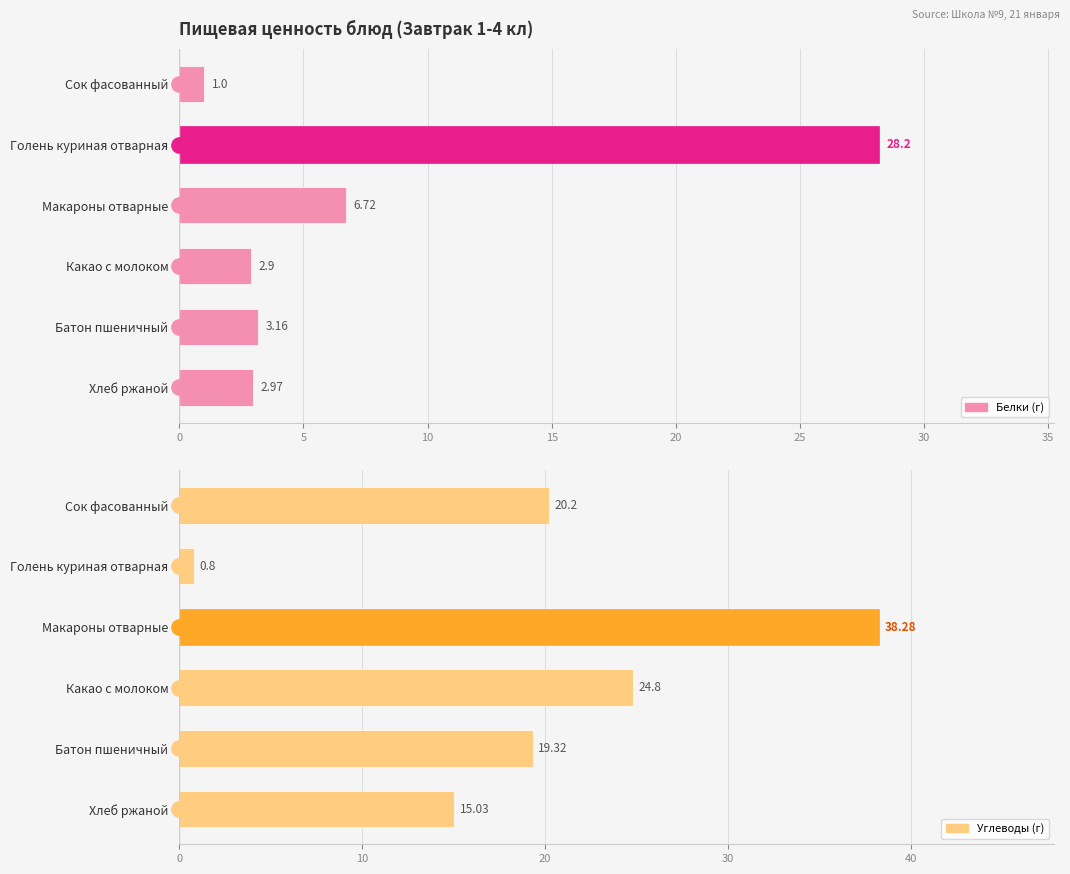

What is the value of the Углеводы bar at the 2nd from the left?

0.8